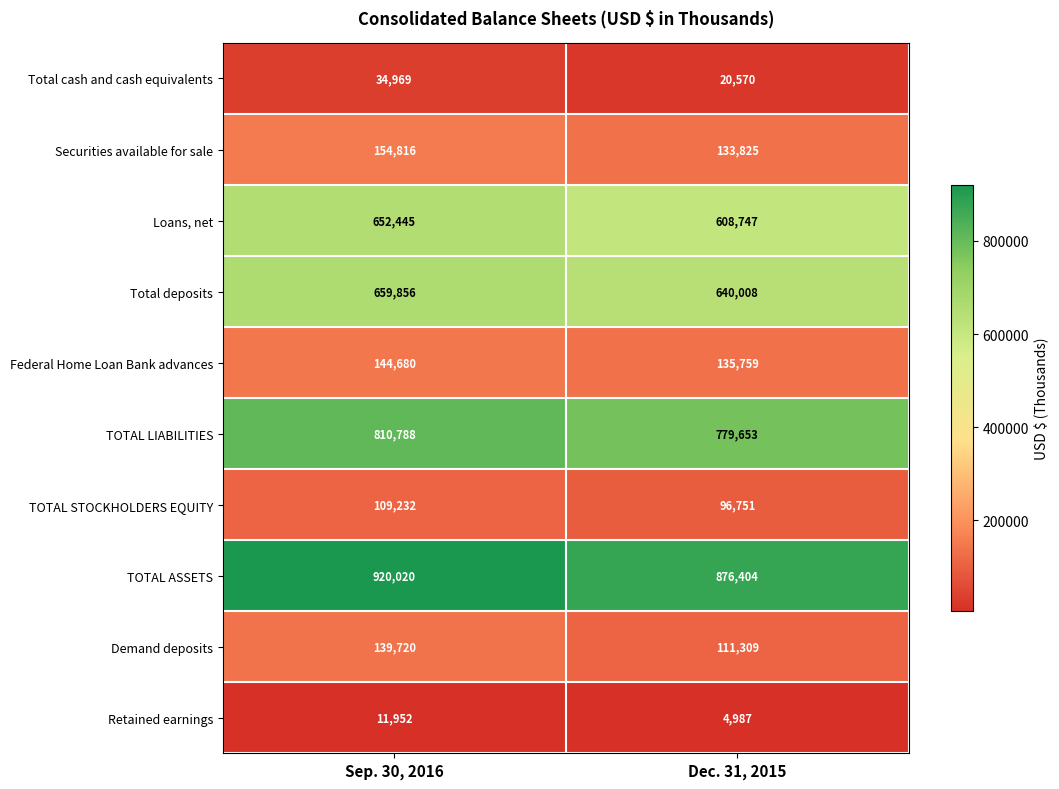

Which series has the largest range (max minus min)?

Loans, net